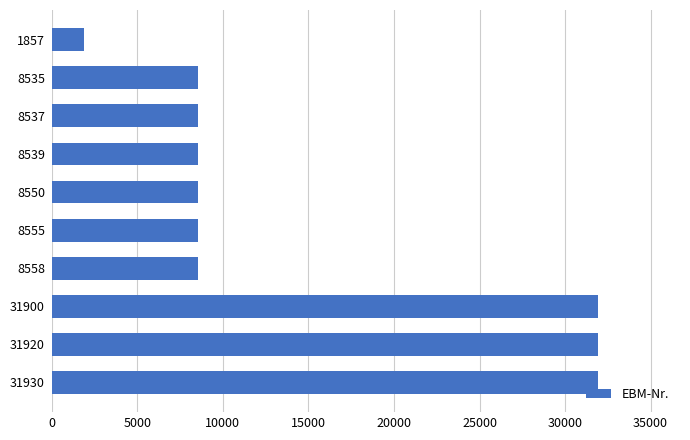

What is the sum of all values?

148881